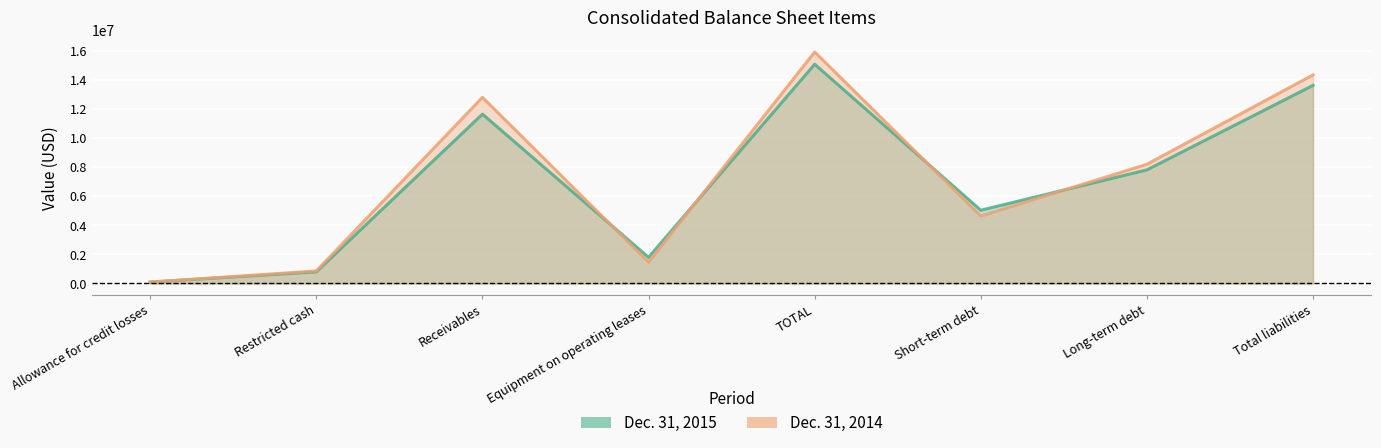

Where is the first local maximum for Dec. 31, 2015?

Receivables